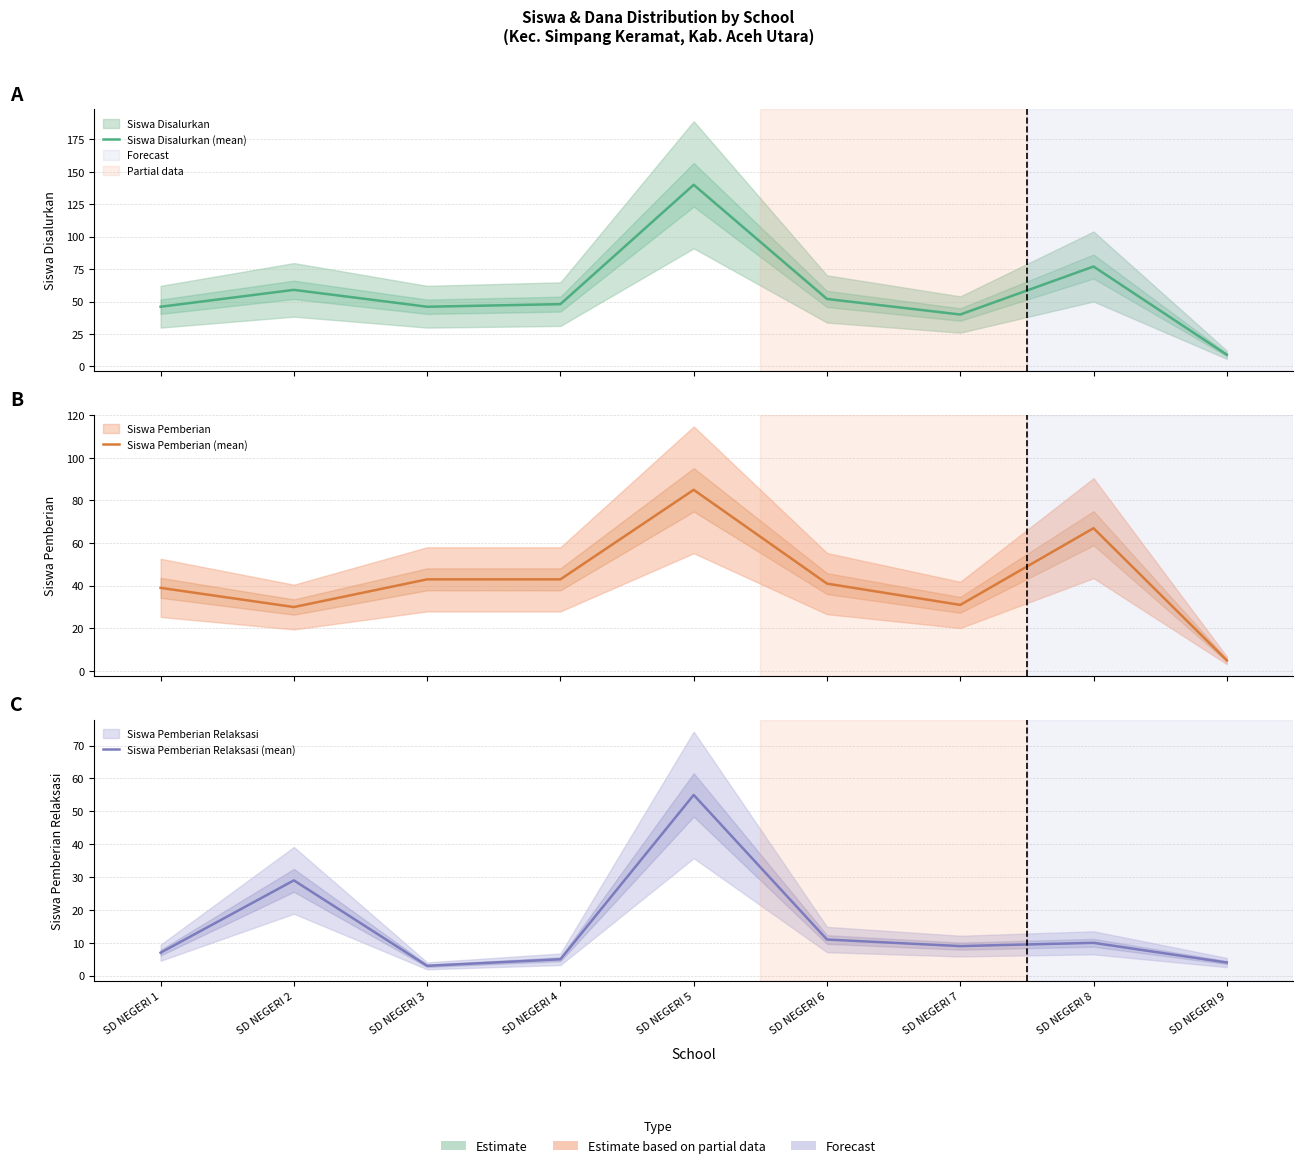

What is the value of the Siswa Pemberian Relaksasi (mean) point at the 8th from the left?

10